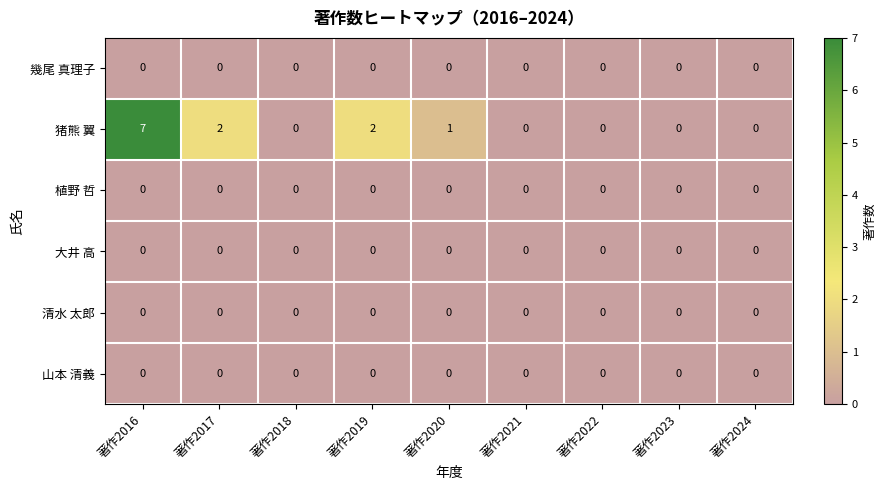

Which series has the largest total across all categories?

猪熊 翼